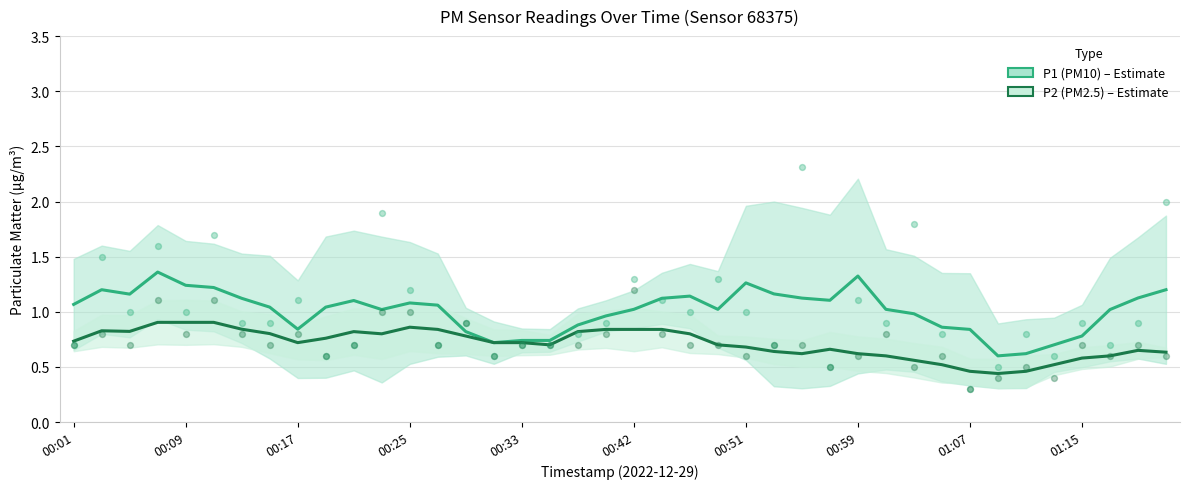

What are all the series names shown in the legend?

P1 (PM10), P2 (PM2.5)